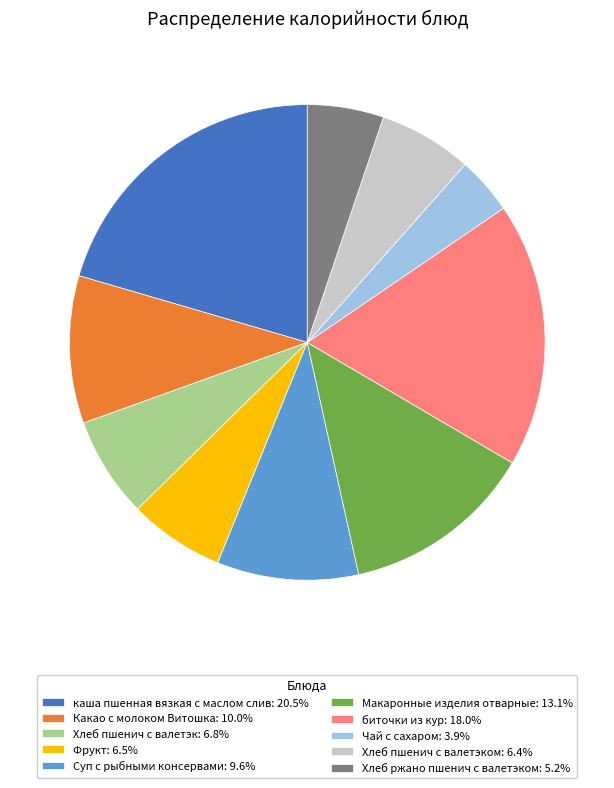

Does any single category account for the majority?

No